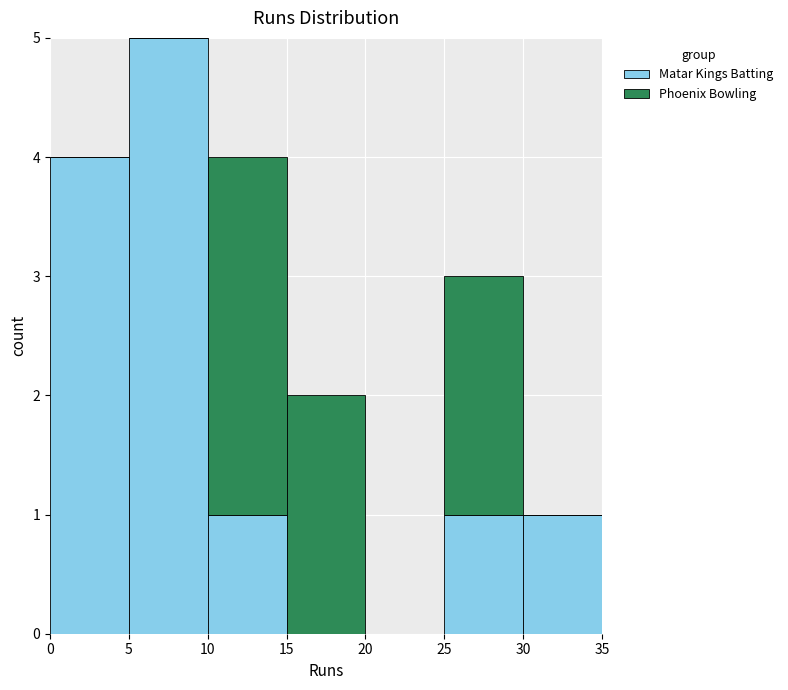

What is the total height of the stacked bar covering 15 to 20 on the x-axis? The values are not printed on the chart, so give them approximately, as read against the axis.

2